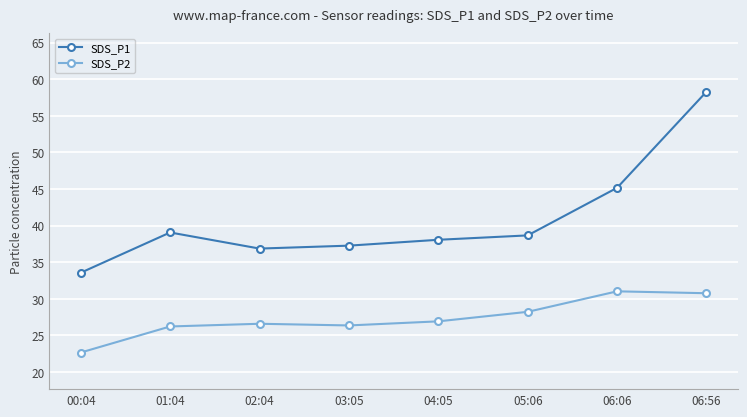

What are all the series names shown in the legend?

SDS_P1, SDS_P2